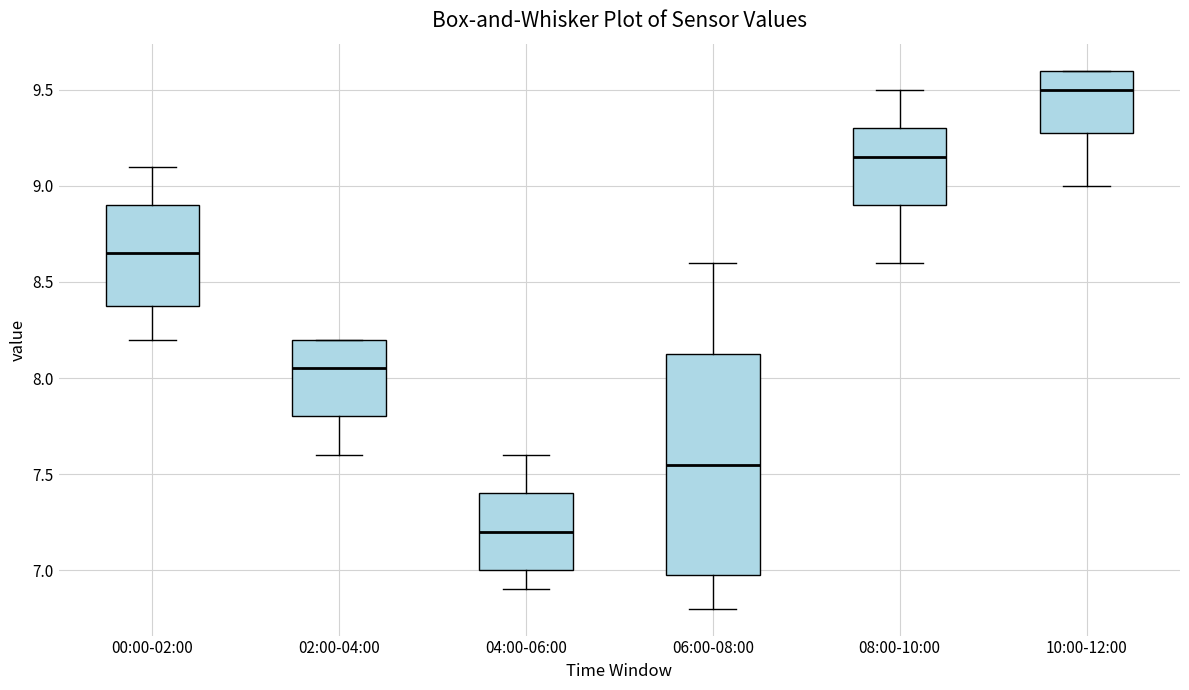

Comparing the boxes themselves (not the whiskers), which one is the tallest?

06:00-08:00